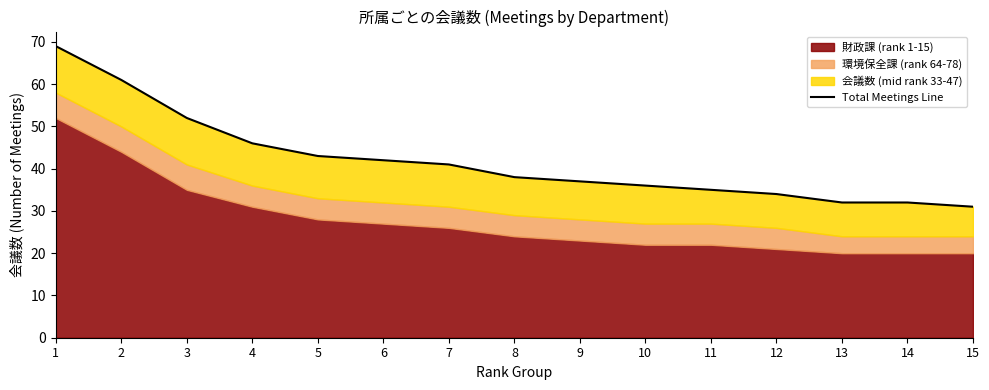

What is the maximum value shown in the chart?

69